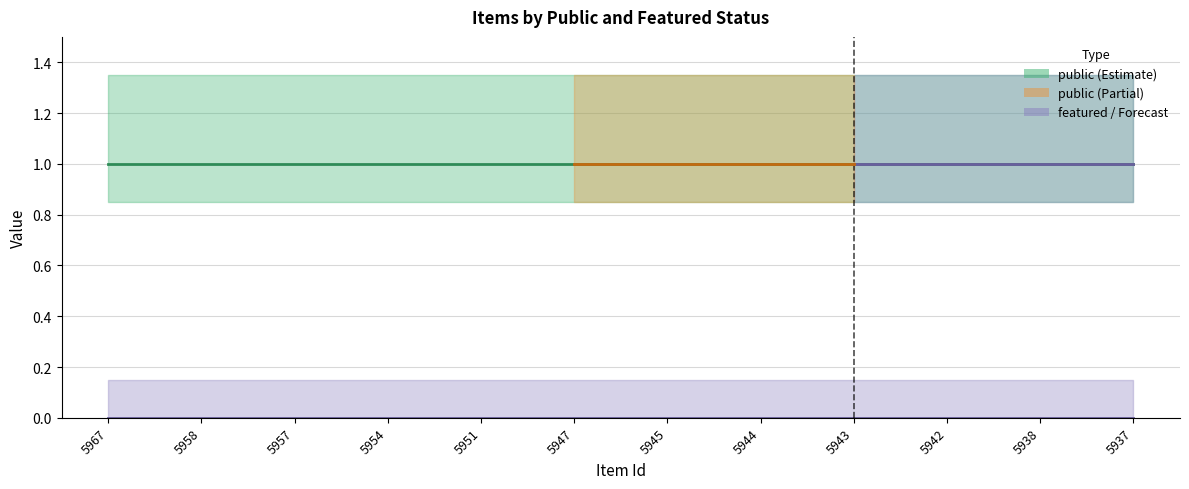

Which has a higher value, 5937 or 5967?

5937